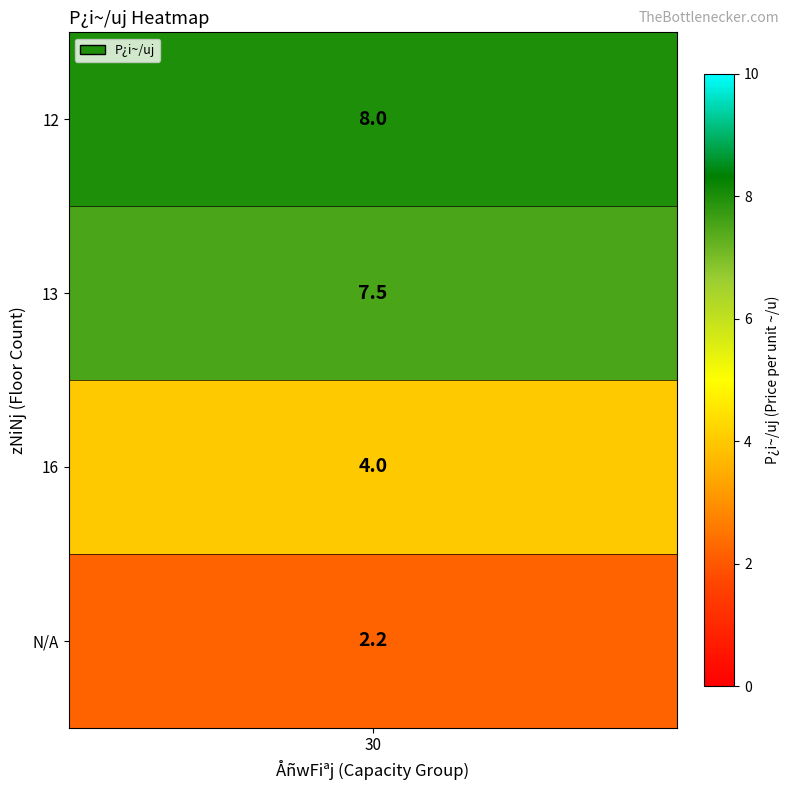

True or false: the data shows 2.2 at .

True